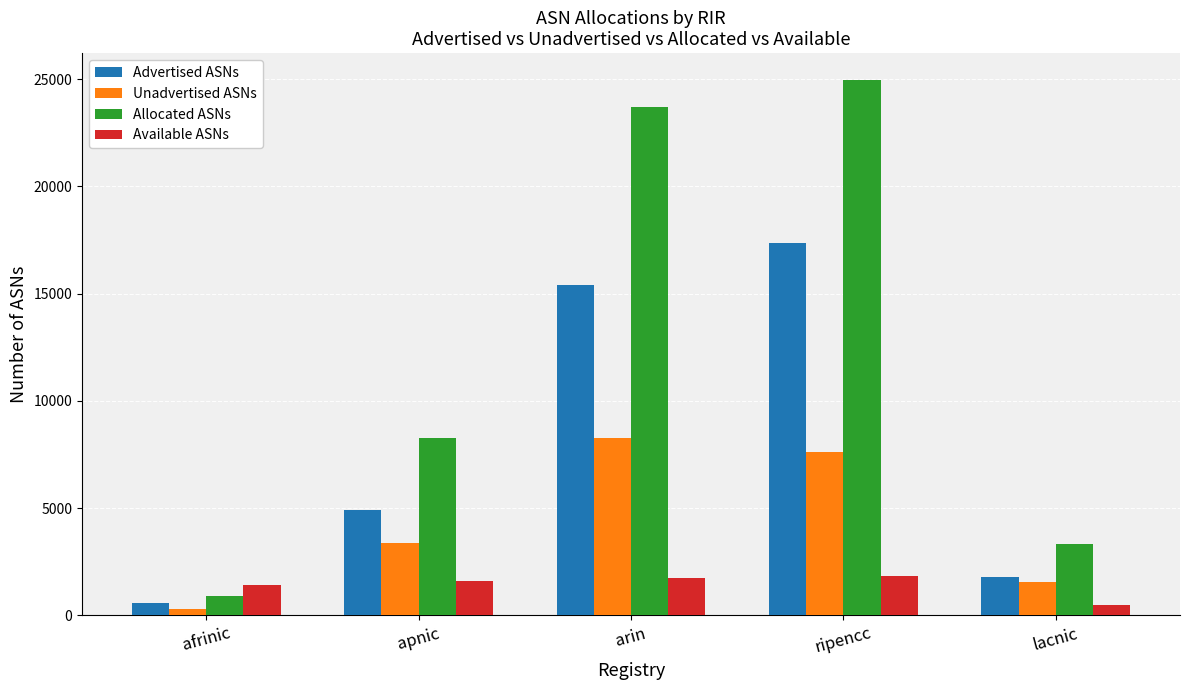

The value of Allocated ASNs at afrinic is 893. True or false?

True